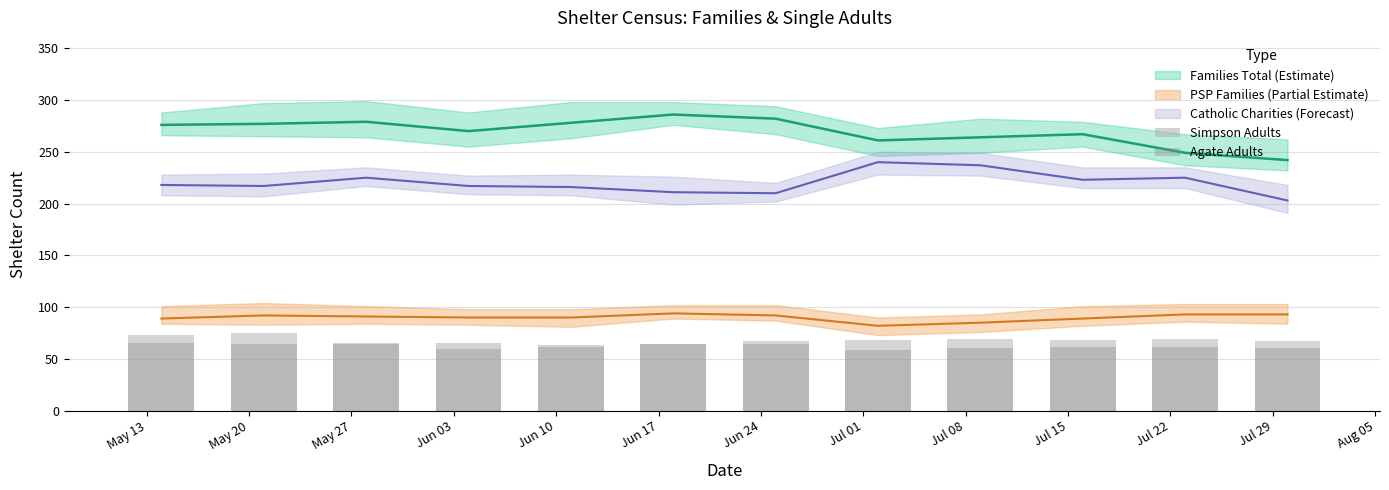

Does the chart contain any negative values?

No